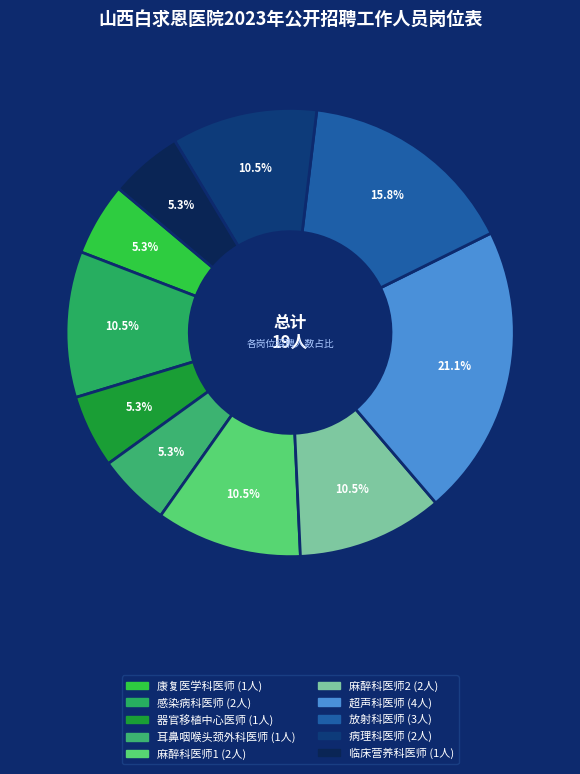

How many slices are in this pie chart?

10